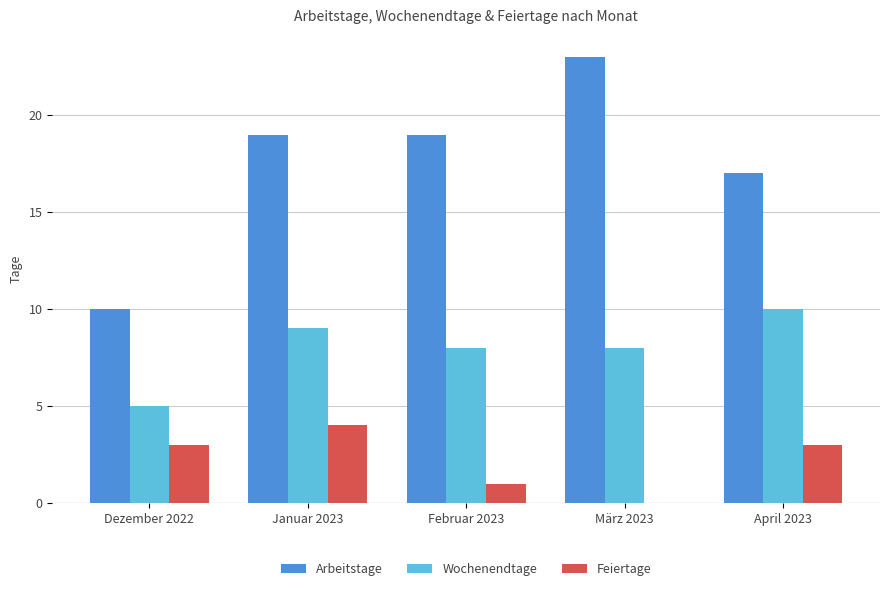

Is it true that Wochenendtage equals 8 at Februar 2023?

True